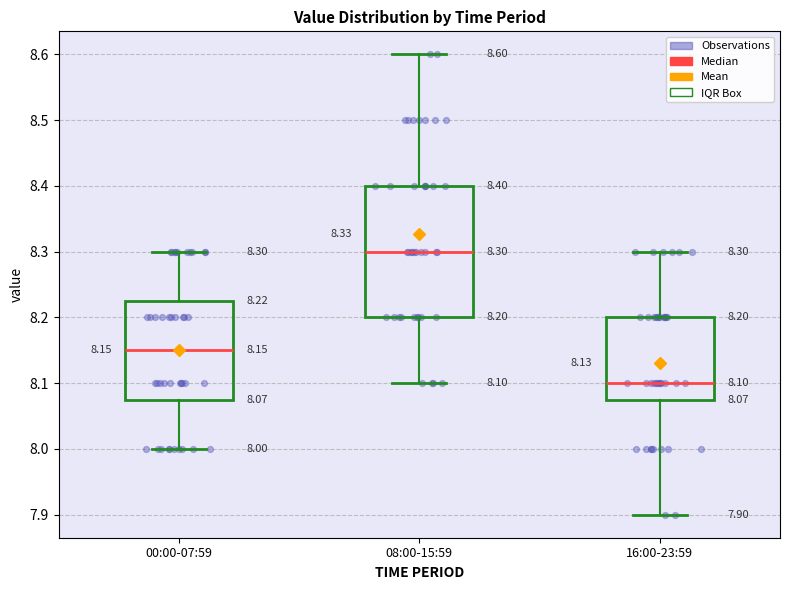

Which box's median line is the highest?

08:00-15:59